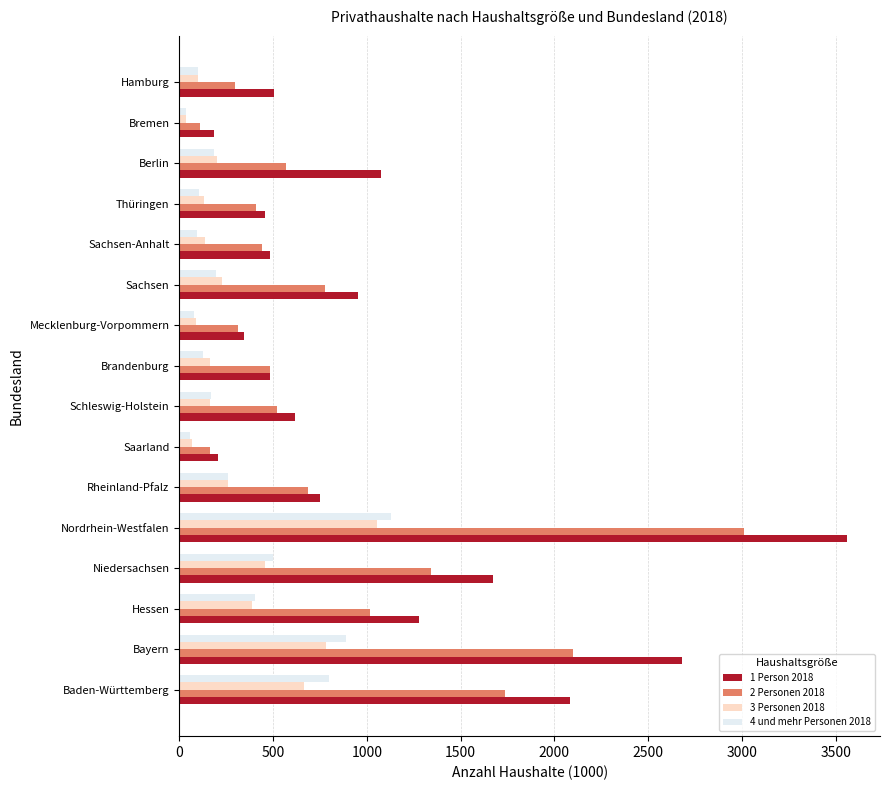

The value of 1 Person 2018 at Sachsen-Anhalt is 483. True or false?

True